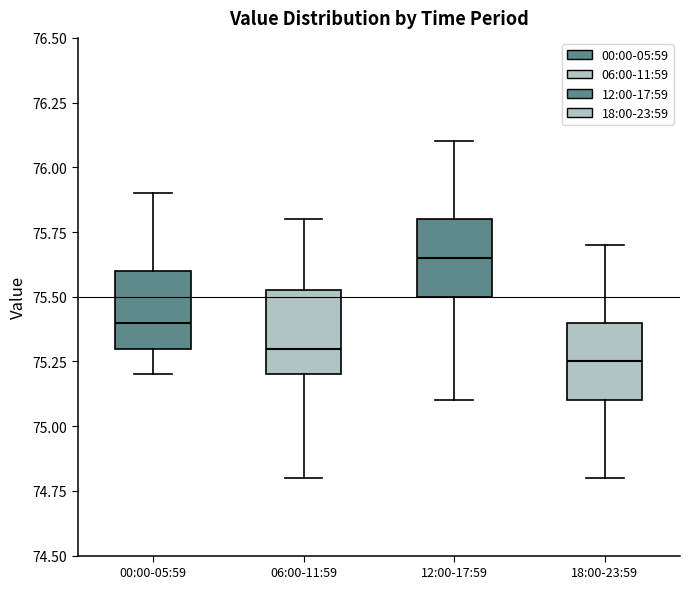

Reading left to right, read every box against the y-axis: the position of its median line, the range the box covers, and the ends of its whiskers. The values are not printed on the chart, so give them approximately, as read against the axis.

00:00-05:59: median 75.40, box 75.30 to 75.60, whiskers 75.20 to 75.90
06:00-11:59: median 75.30, box 75.20 to 75.55, whiskers 74.80 to 75.80
12:00-17:59: median 75.65, box 75.50 to 75.80, whiskers 75.10 to 76.10
18:00-23:59: median 75.25, box 75.10 to 75.40, whiskers 74.80 to 75.70